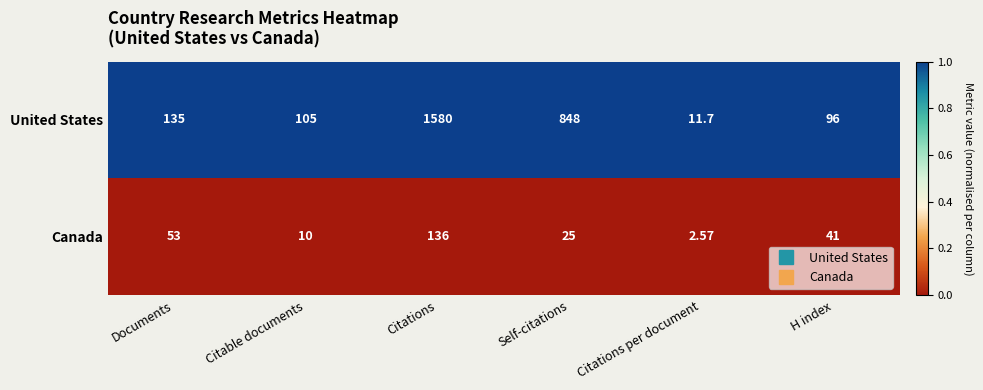

Rank the series by their average value, from highest to lowest.

United States, Canada